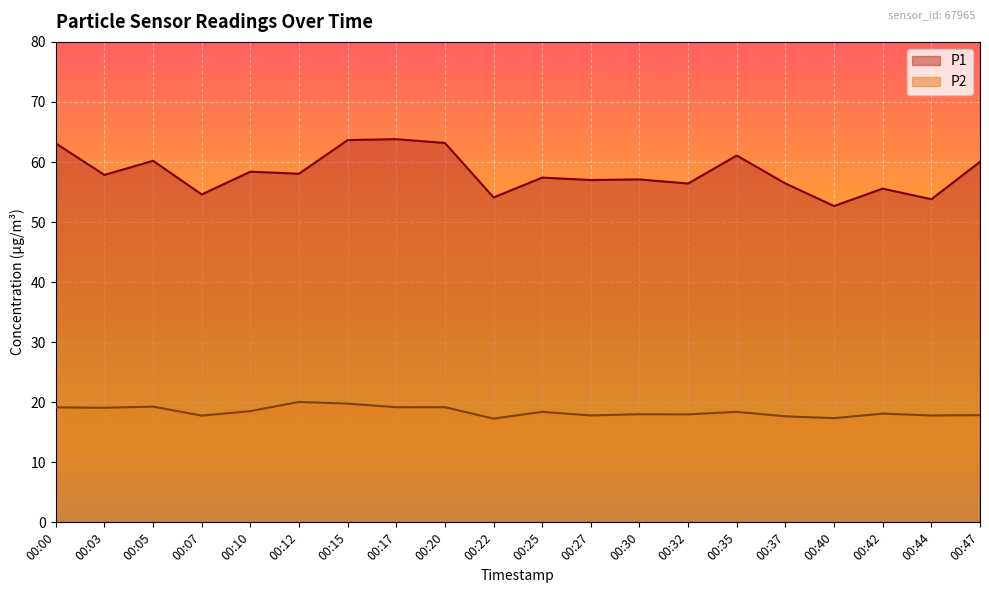

What is the difference between the second highest and minimum values in the P1 series?

11.0